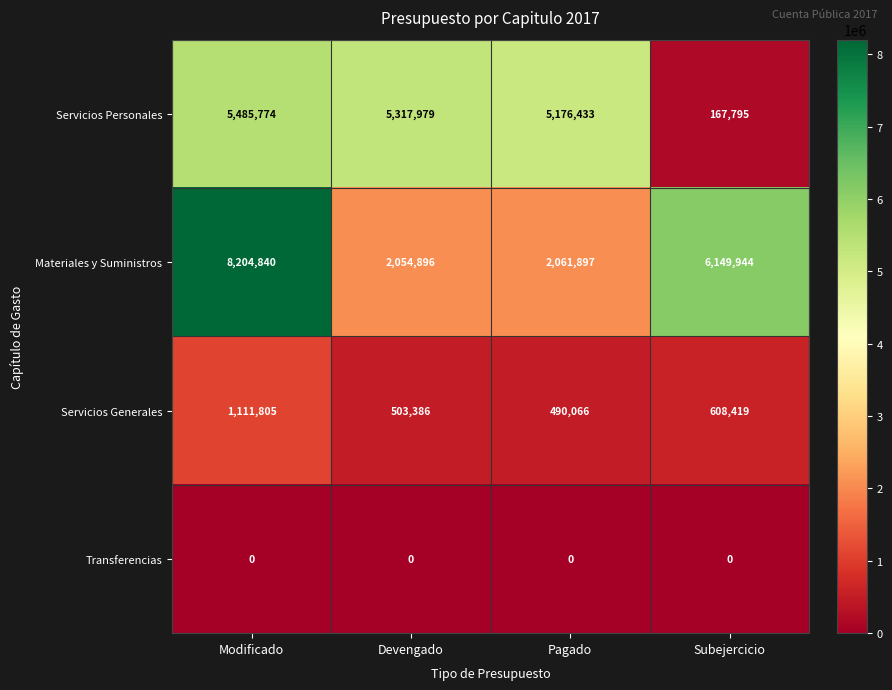

Which series changed the most between Modificado and Devengado?

Materiales y Suministros